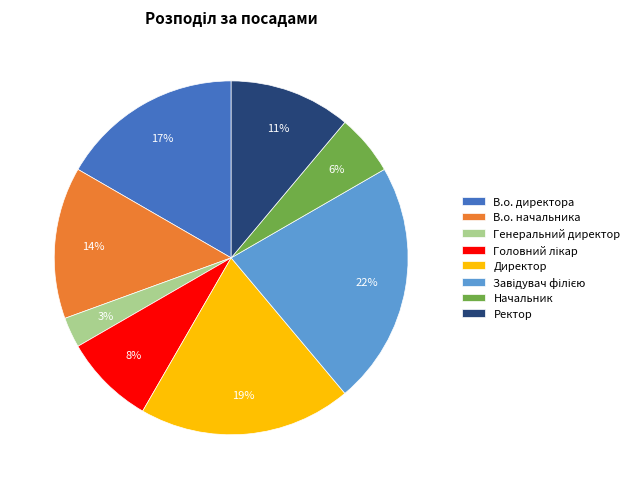

Which slice is the smallest?

Генеральний директор